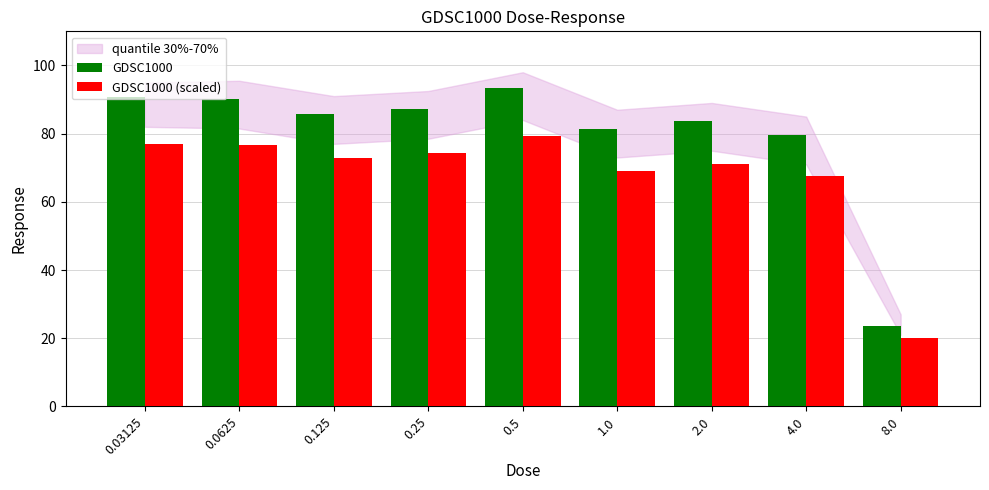

What is the label of the 2nd bar from the right?

4.0